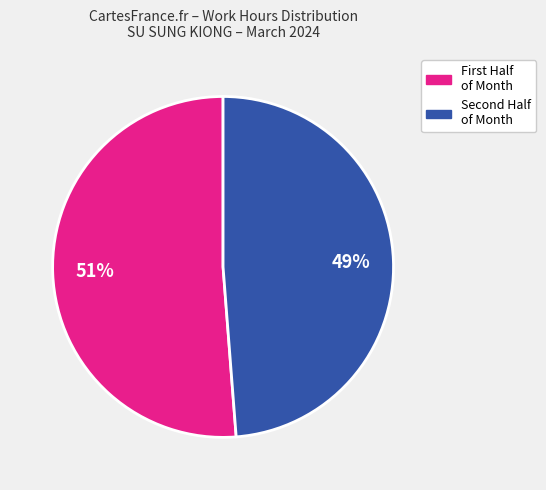

To the nearest percent, what is the average slice percentage?

50%